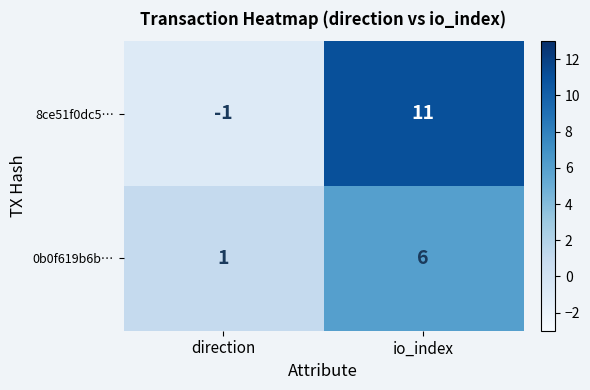

Is the value of 8ce51f0dc5… at direction greater than the value of 0b0f619b6b… at io_index?

No